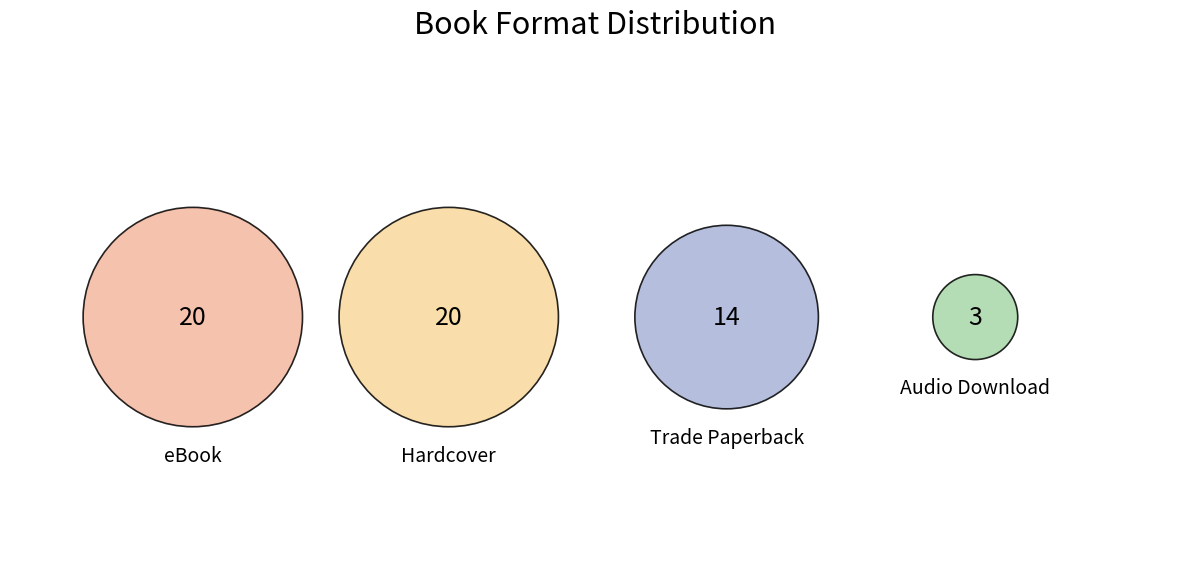

Do Hardcover and Audio Download together represent more than half of the pie?

No